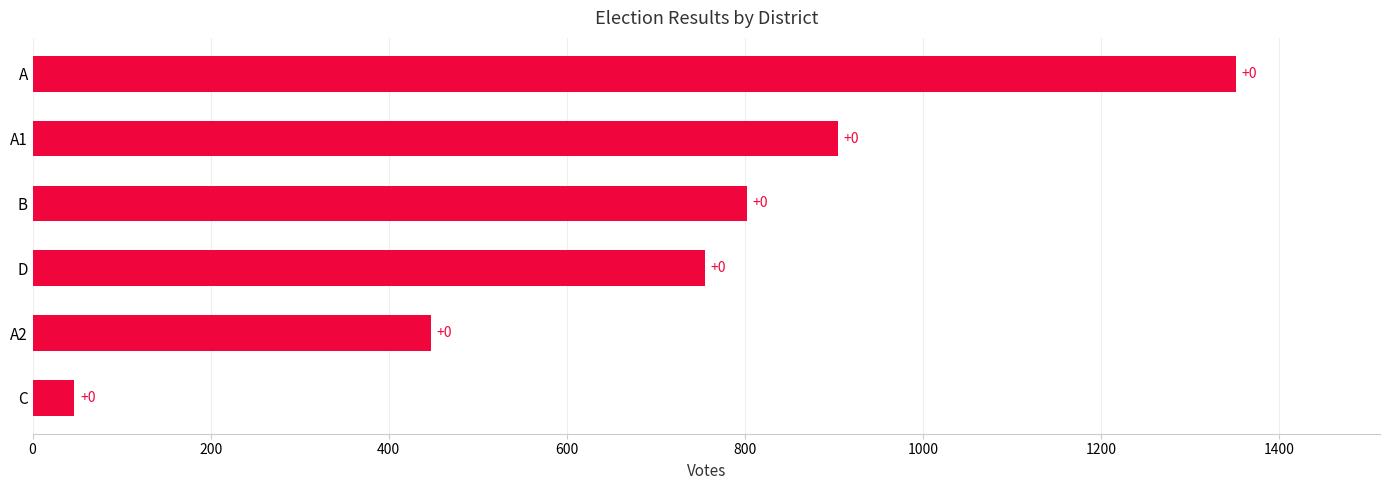

Are the bars horizontal?

Yes